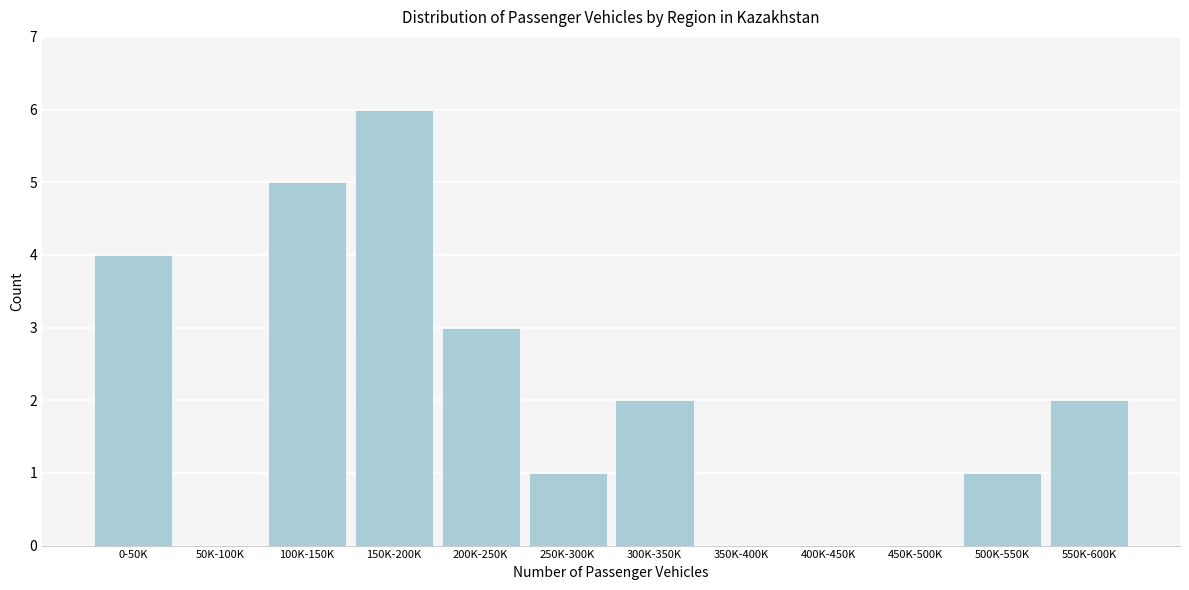

Reading right to left, extract all data points from this chart.

550K-600K=2	500K-550K=1	450K-500K=0	400K-450K=0	350K-400K=0	300K-350K=2	250K-300K=1	200K-250K=3	150K-200K=6	100K-150K=5	50K-100K=0	0-50K=4